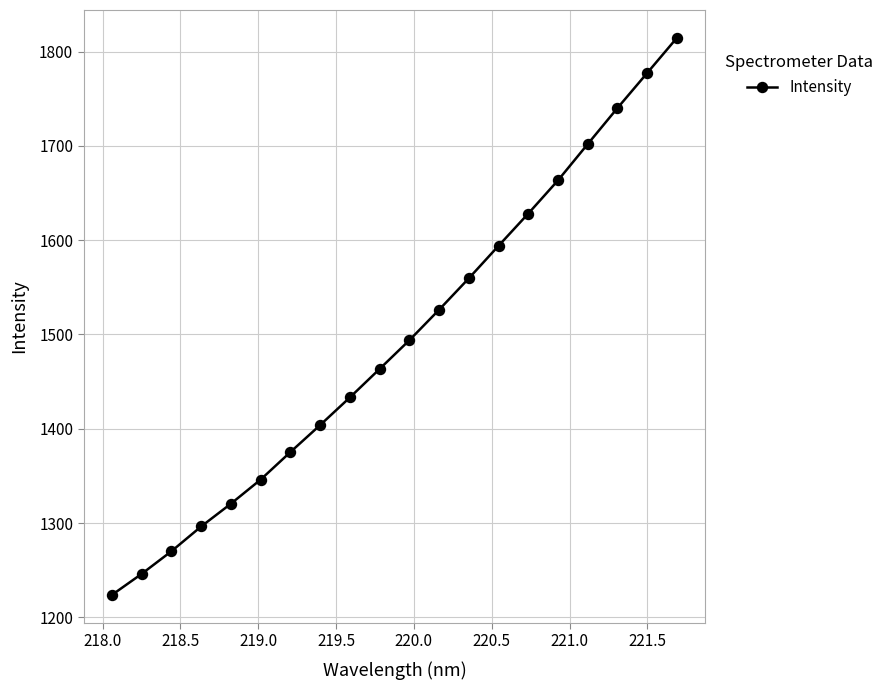

True or false: there are more than 2 points higher than both neighbors.

False